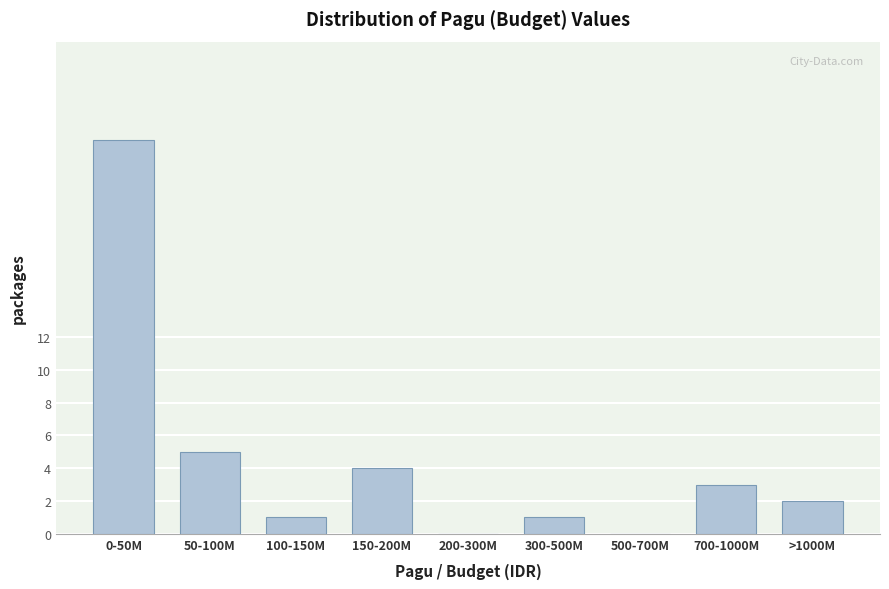

Reading left to right, transcribe all the data shown in this chart.

0-50M=24	50-100M=5	100-150M=1	150-200M=4	200-300M=0	300-500M=1	500-700M=0	700-1000M=3	>1000M=2